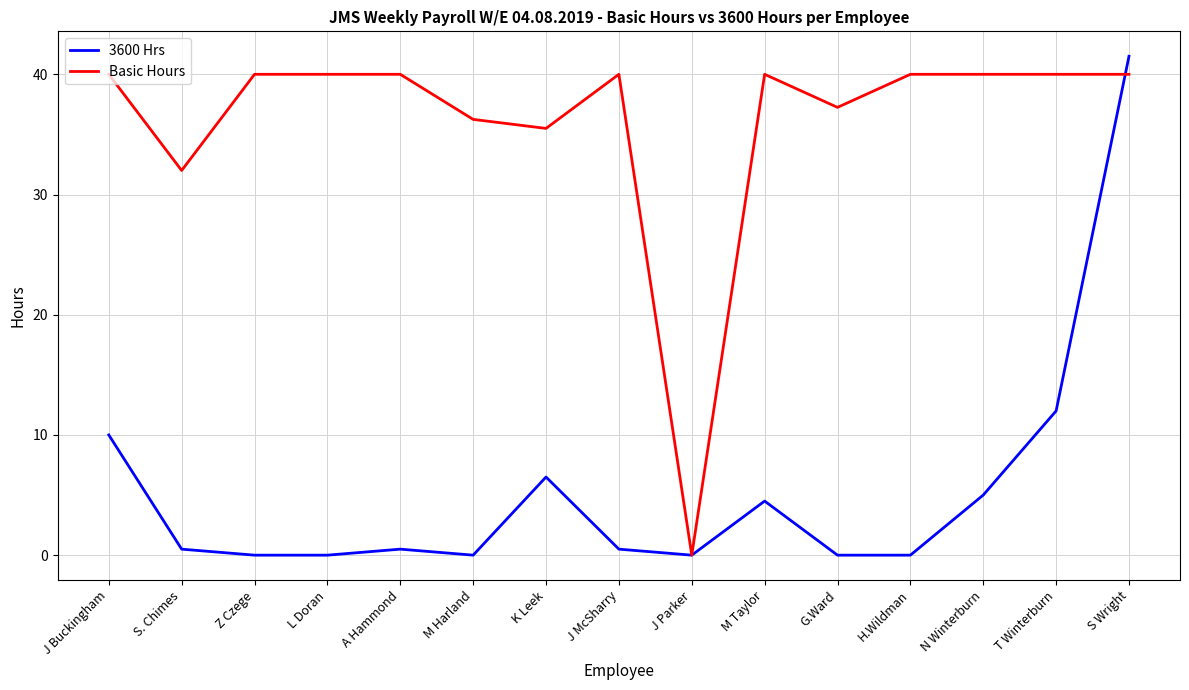

What position from the left is M Harland?

6